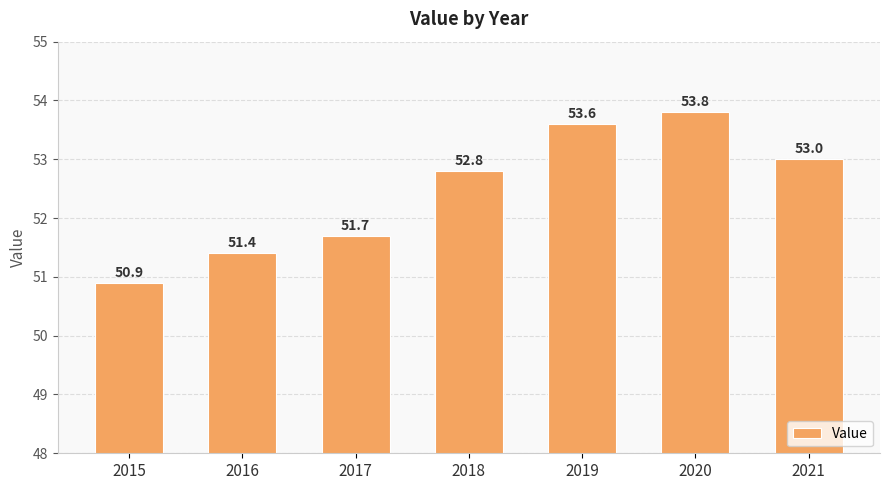

What is the minimum value shown in the chart?

50.9